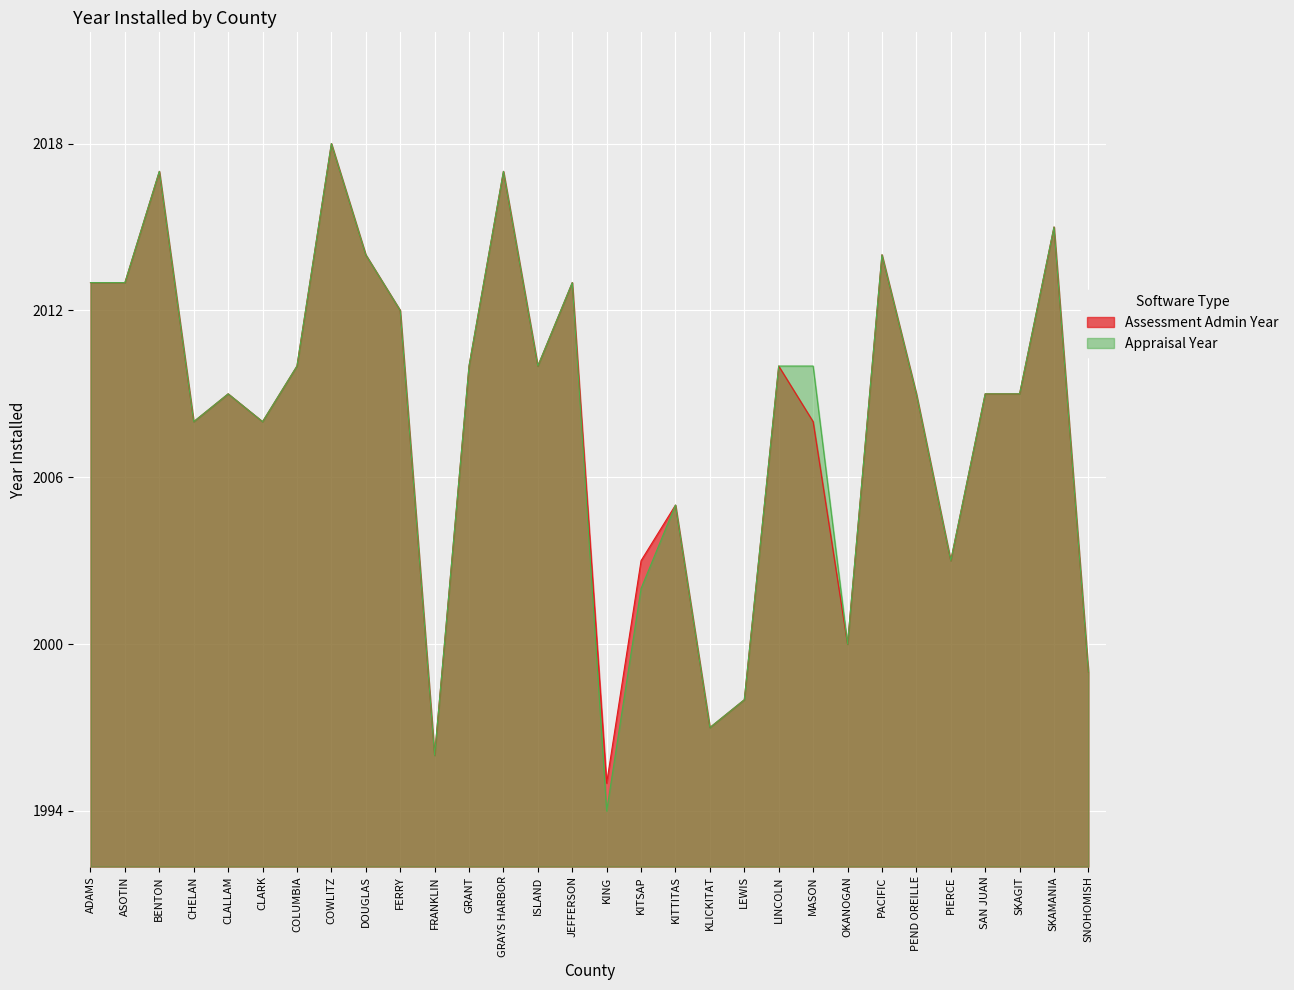

How many values in the Assessment Admin Year series exceed 2009?

14